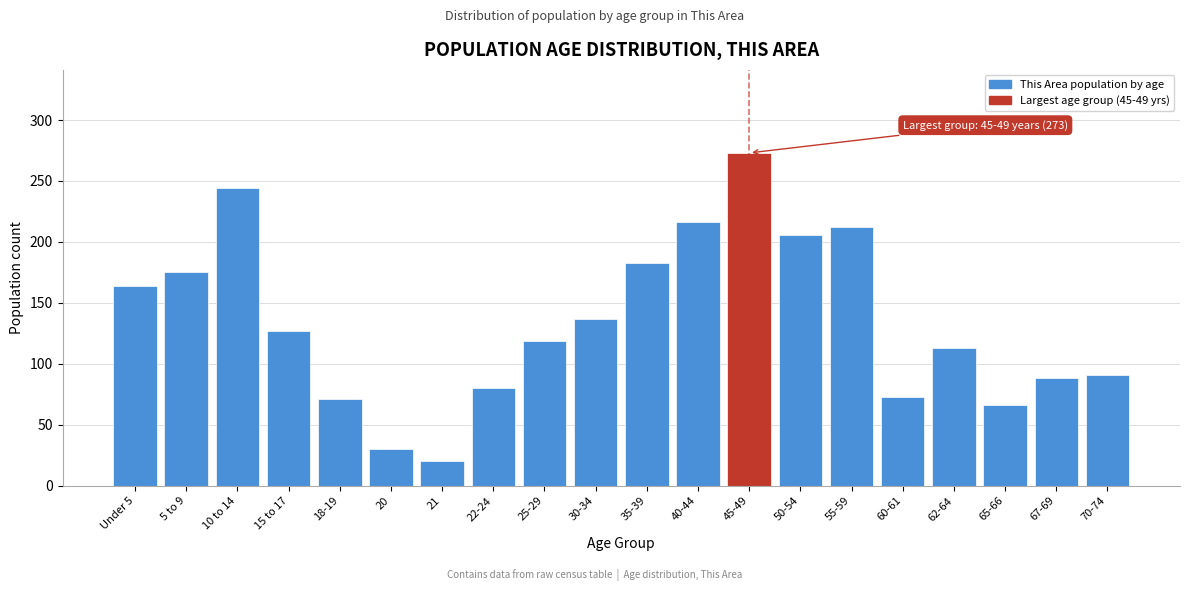

Reading left to right, transcribe all the data shown in this chart.

164	175	244	127	71	30	20	80	119	137	183	216	273	206	212	73	113	66	88	91